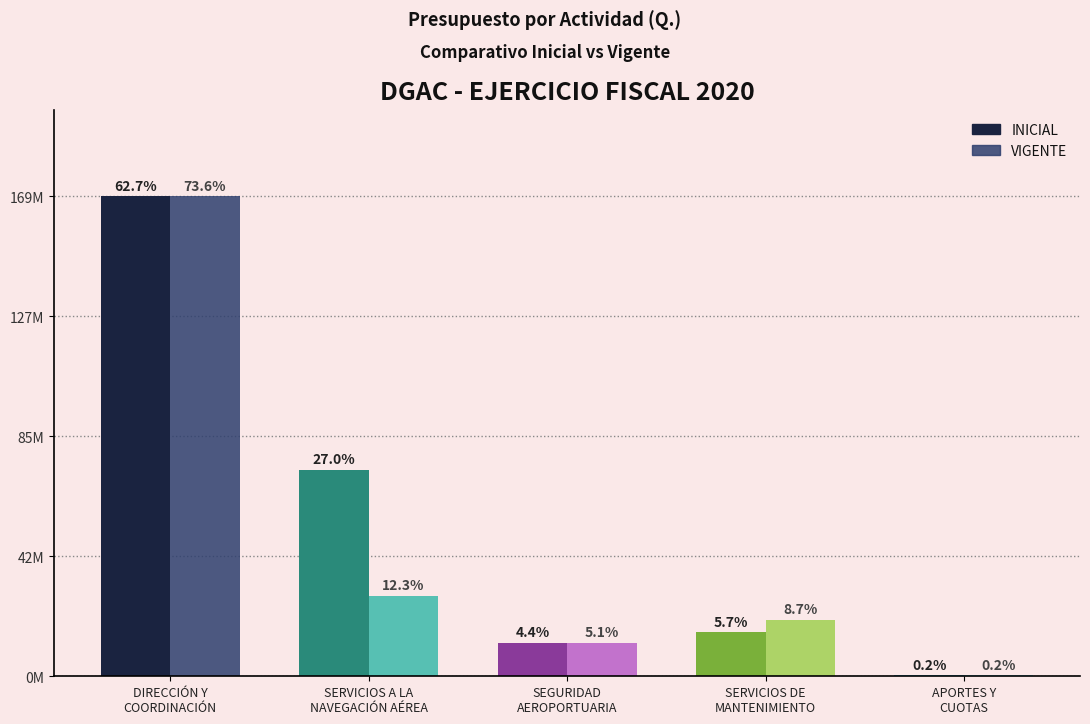

What are all the series names shown in the legend?

INICIAL, VIGENTE